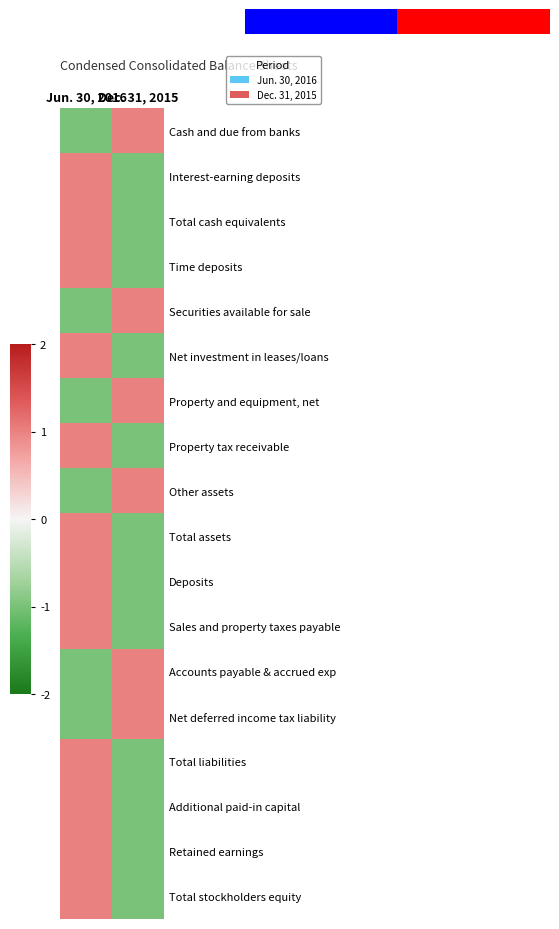

Which series has the largest total across all categories?

Cash and due from banks